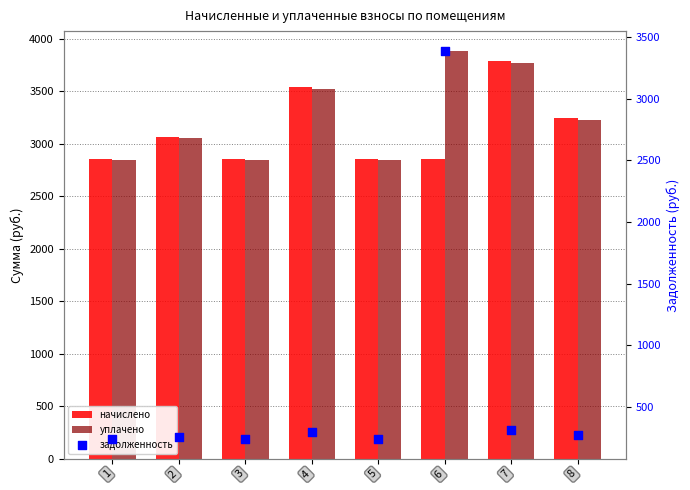

Is the value of начислено at 6 greater than the value of задолженность at 8?

Yes